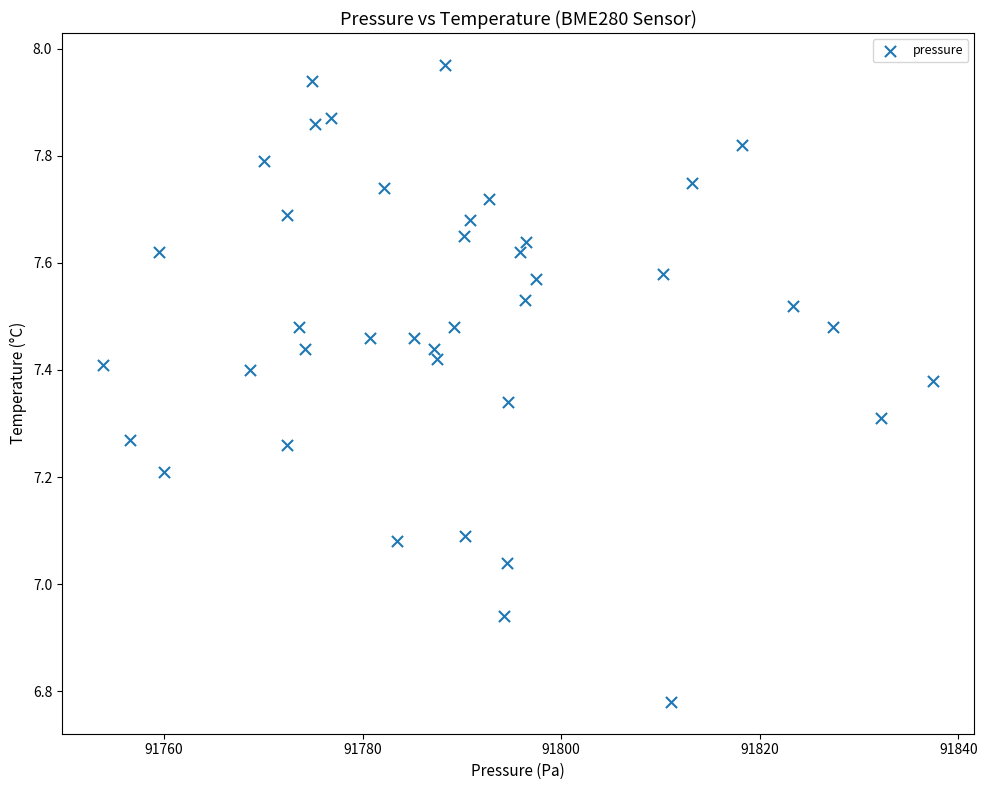

What is the range of Y values (max minus min)?

1.2